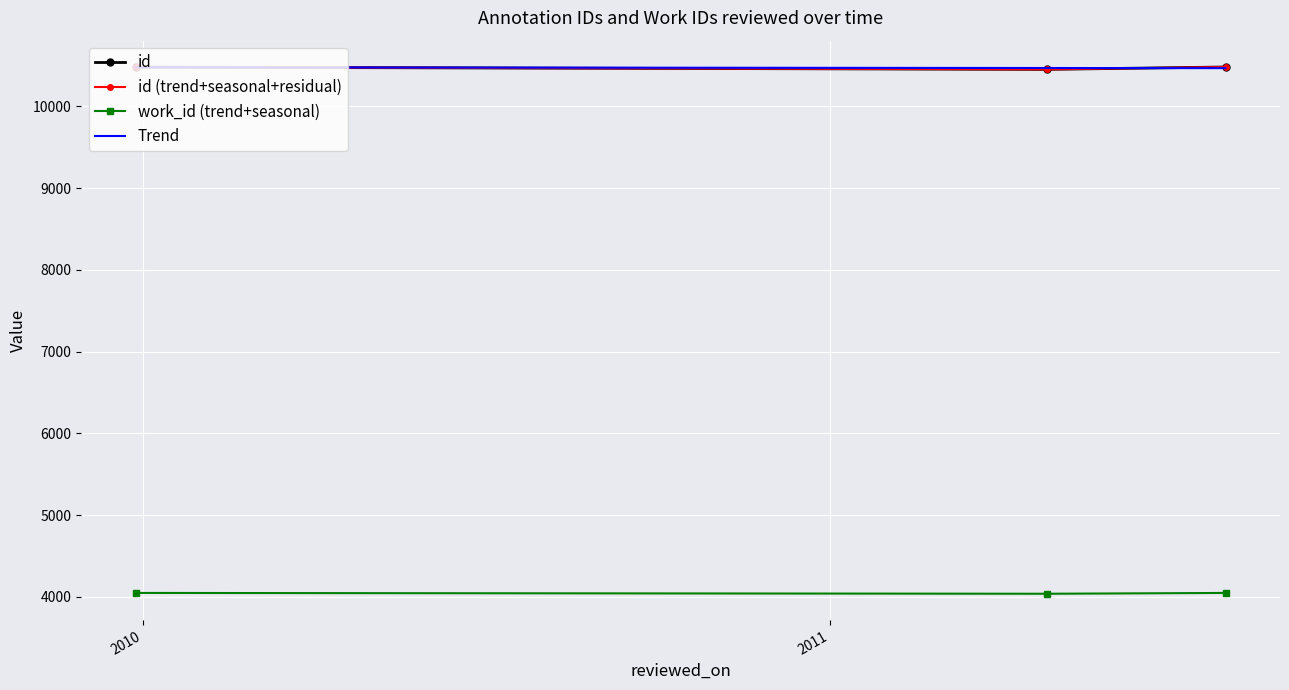

What is the difference between the maximum and minimum values in the id series?

29